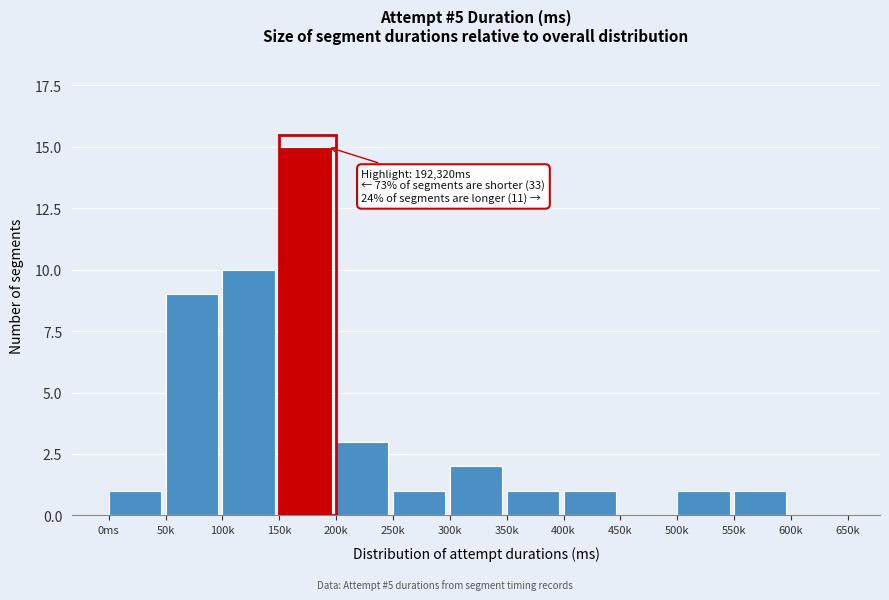

Reading right to left, extract all data points from this chart.

600k=0	550k=1	500k=1	450k=0	400k=1	350k=1	300k=2	250k=1	200k=3	150k=15	100k=10	50k=9	0ms=1